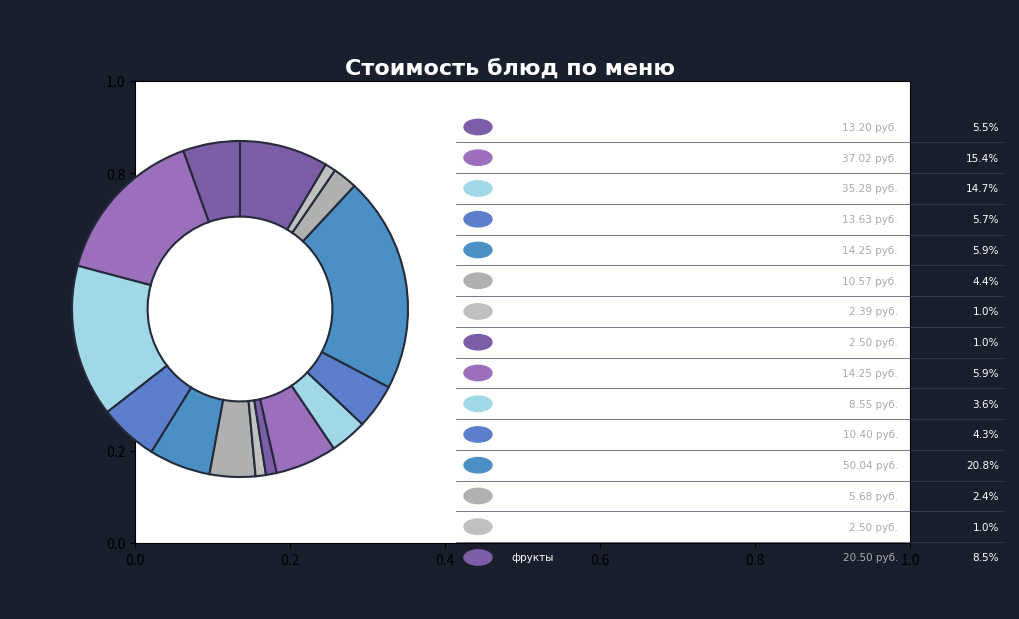

How many segments does this pie chart have?

15